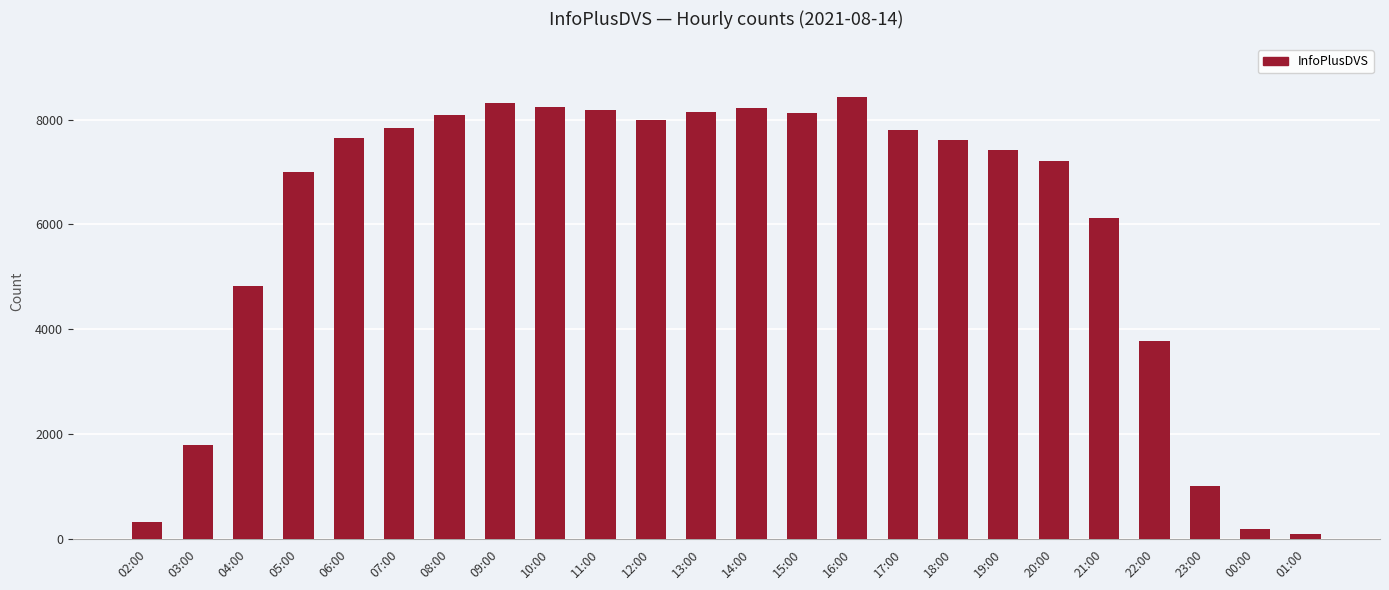

What is the change in value from 04:00 to 23:00?

-3817